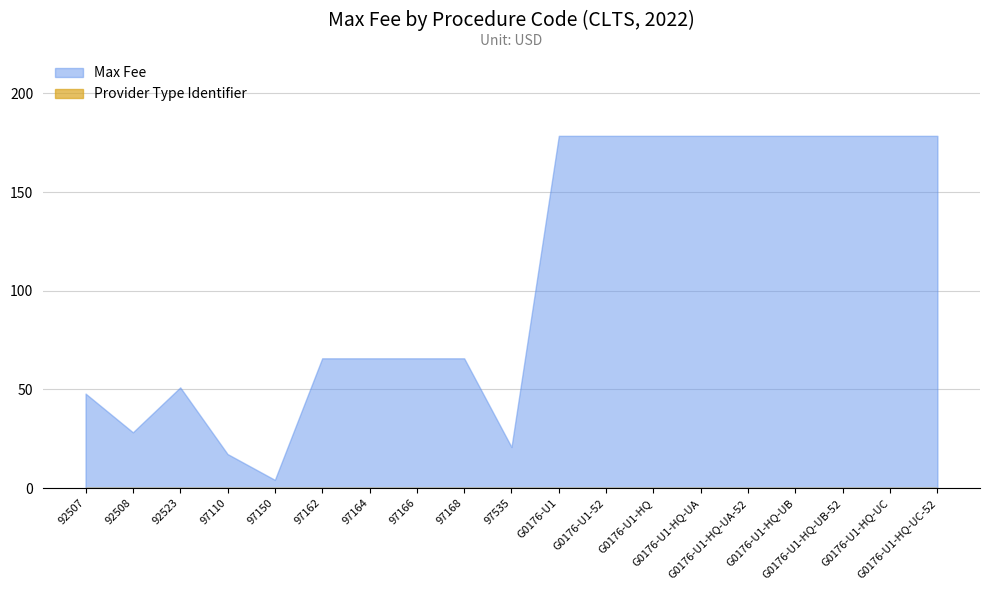

Reading left to right, list all the values displayed in this chart.

Max Fee: 92507=47.9	92508=28.3	92523=51.1	97110=17.3	97150=4.2	97162=65.8	97164=65.8	97166=65.8	97168=65.8	97535=20.8	G0176-U1=178.5	G0176-U1-52=178.5	G0176-U1-HQ=178.5	G0176-U1-HQ-UA=178.5	G0176-U1-HQ-UA-52=178.5	G0176-U1-HQ-UB=178.5	G0176-U1-HQ-UB-52=178.5	G0176-U1-HQ-UC=178.5	G0176-U1-HQ-UC-52=178.5
Provider Type Identifier: 92507=0.0	92508=0.0	92523=0.0	97110=0.0	97150=0.0	97162=0.0	97164=0.0	97166=0.0	97168=0.0	97535=0.0	G0176-U1=0.0	G0176-U1-52=0.0	G0176-U1-HQ=0.0	G0176-U1-HQ-UA=0.0	G0176-U1-HQ-UA-52=0.0	G0176-U1-HQ-UB=0.0	G0176-U1-HQ-UB-52=0.0	G0176-U1-HQ-UC=0.0	G0176-U1-HQ-UC-52=0.0